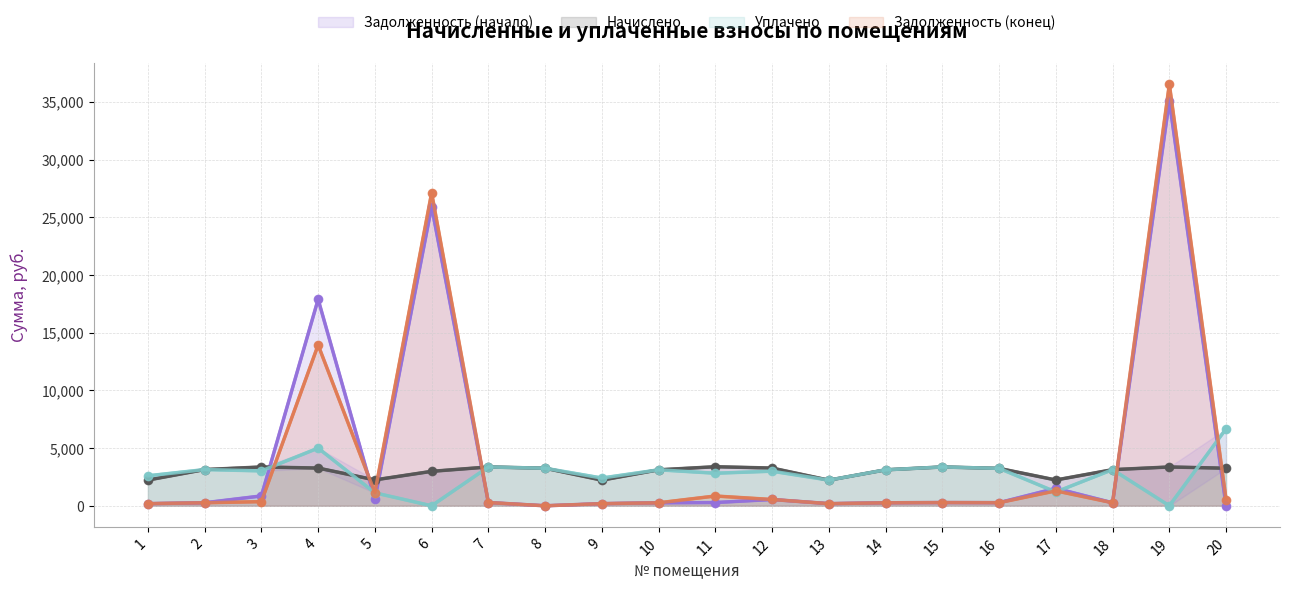

In Задолженность (конец), how many points are lower than both neighbors (excluding endpoints)?

5